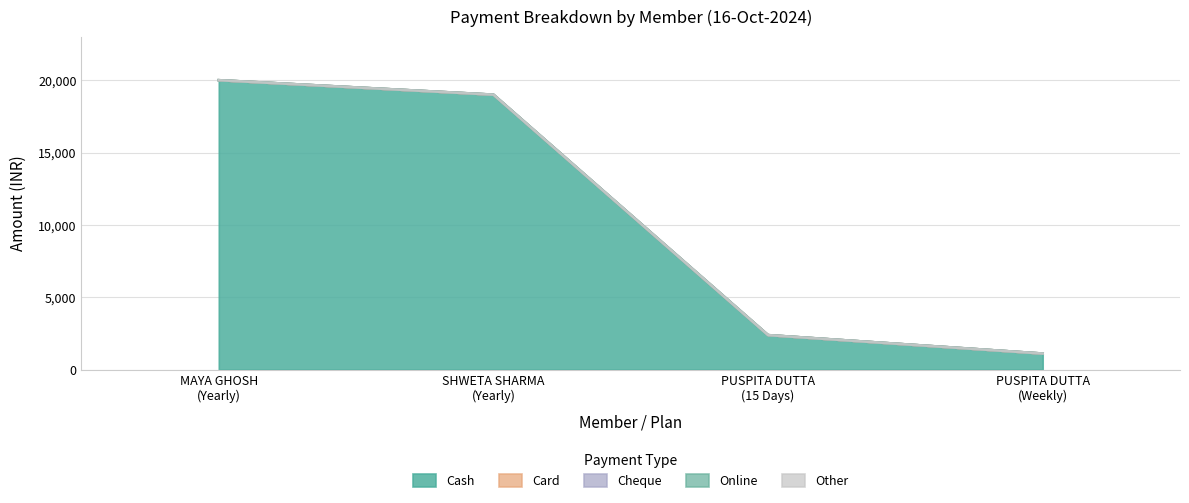

Count the number of data series in this chart.

5